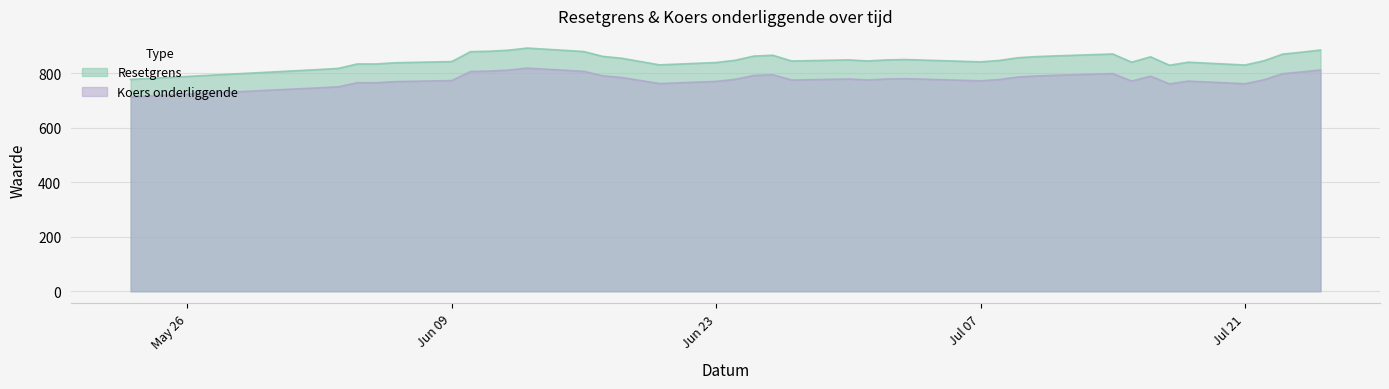

How many data points in Koers onderliggende are above 779?

20